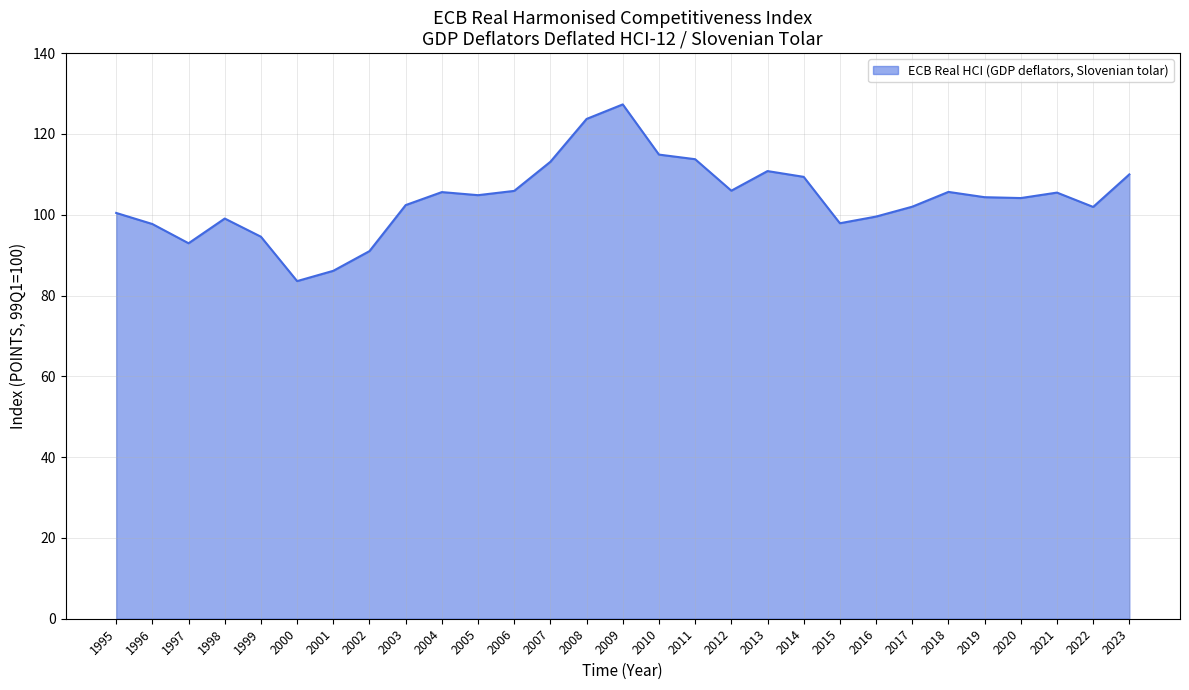

What is the average value?

103.9